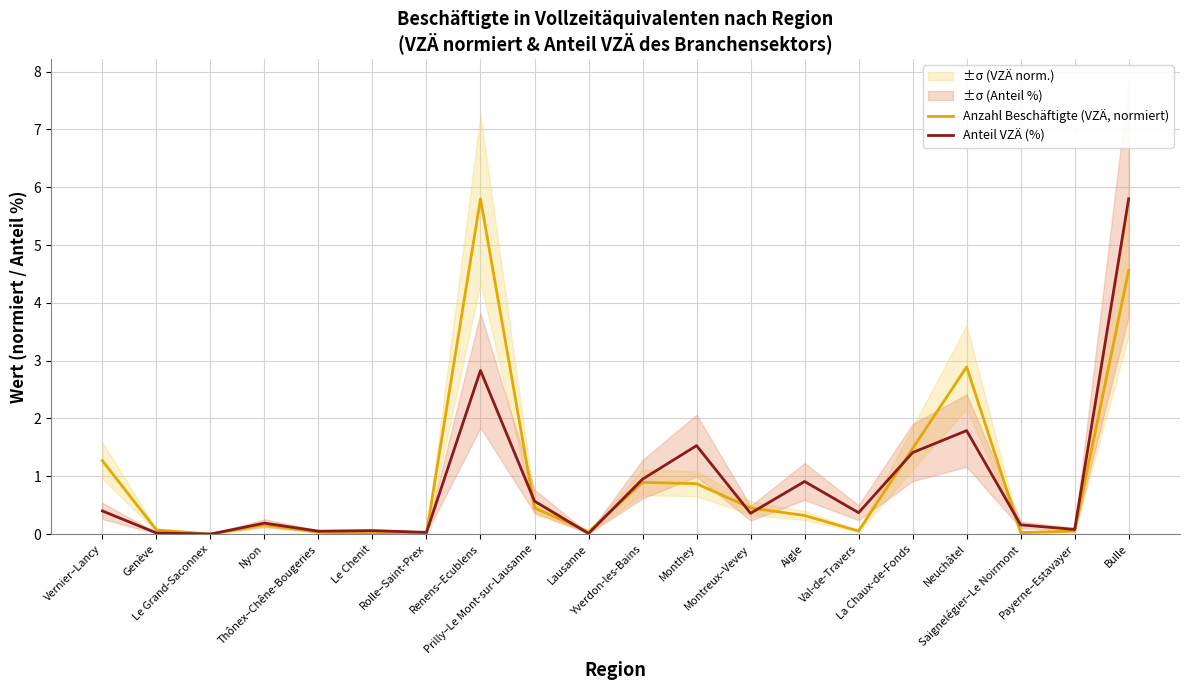

What is the difference between the highest and lowest values at Neuchâtel?

1.1